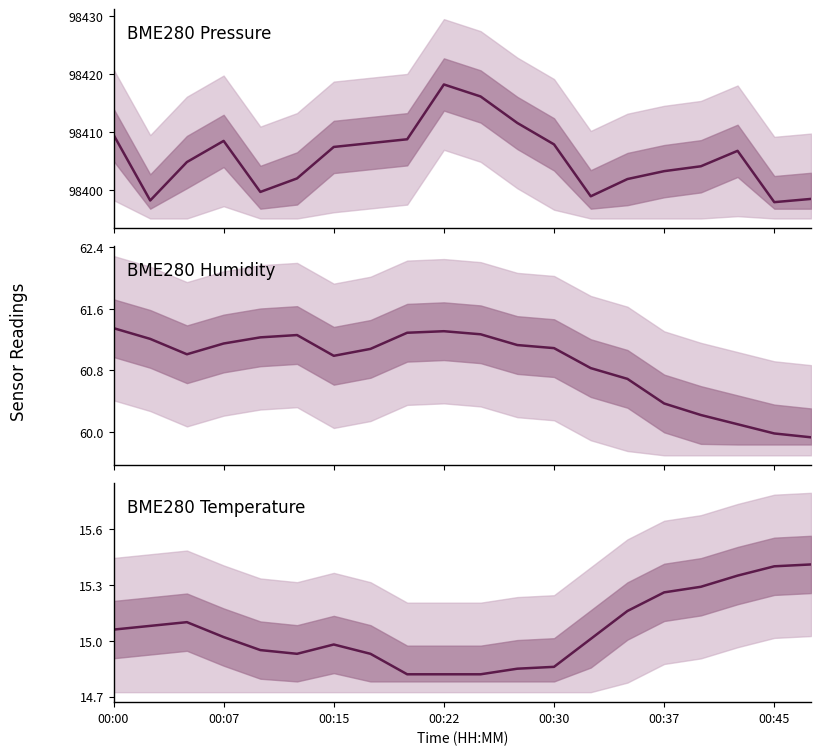

What is the approximate value of BME280 Humidity at 00:30?

61.2